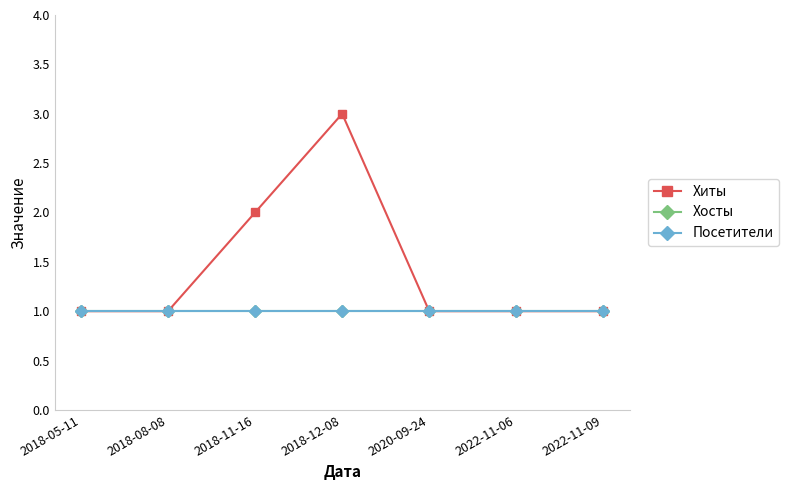

Is it true that Хиты equals 1 at 2020-09-24?

True